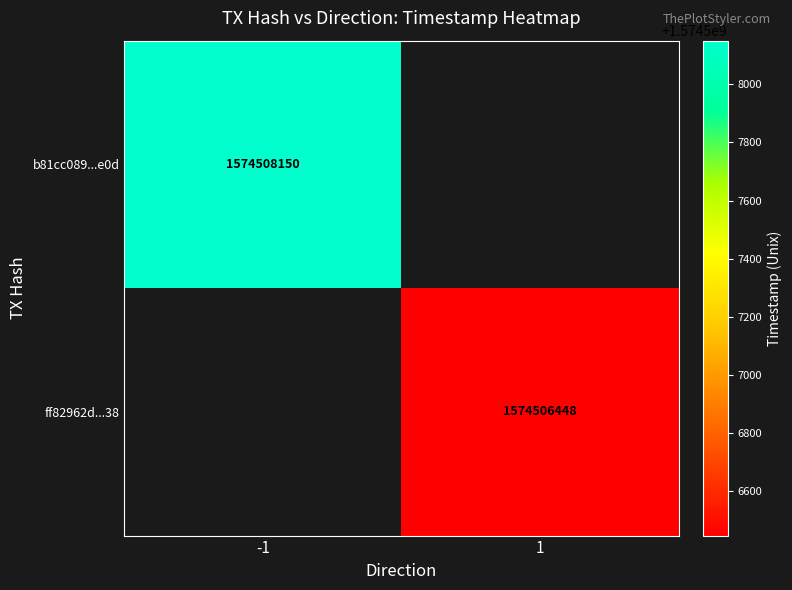

Is the value of ff82962d...38 at 1 greater than the value of b81cc089...e0d at -1?

No